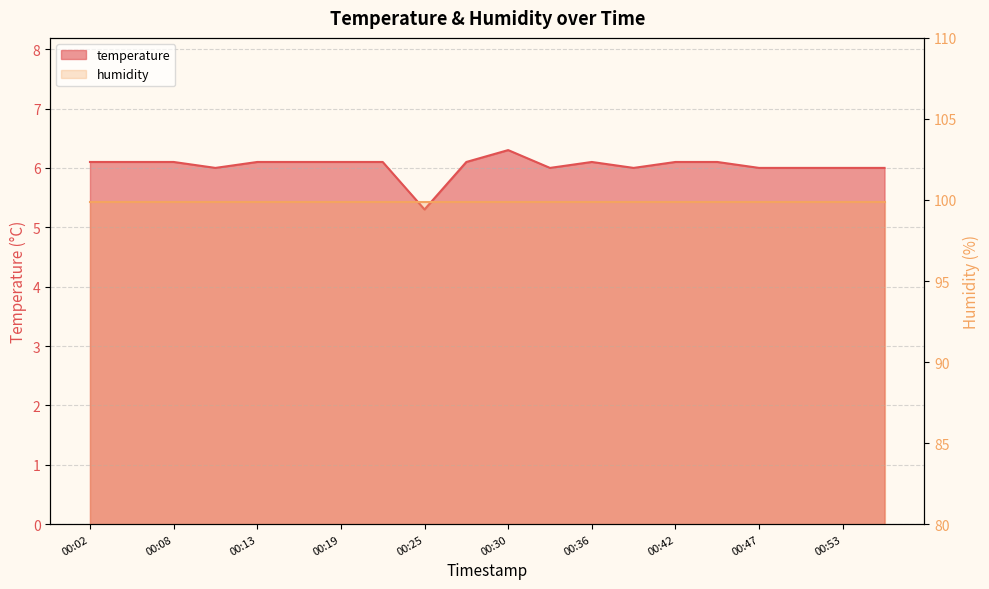

List the labels in order of value, largest first.

00:30, 00:02, 00:05, 00:08, 00:13, 00:16, 00:19, 00:22, 00:28, 00:36, 00:42, 00:45, 00:11, 00:33, 00:39, 00:47, 00:50, 00:53, 00:56, 00:25